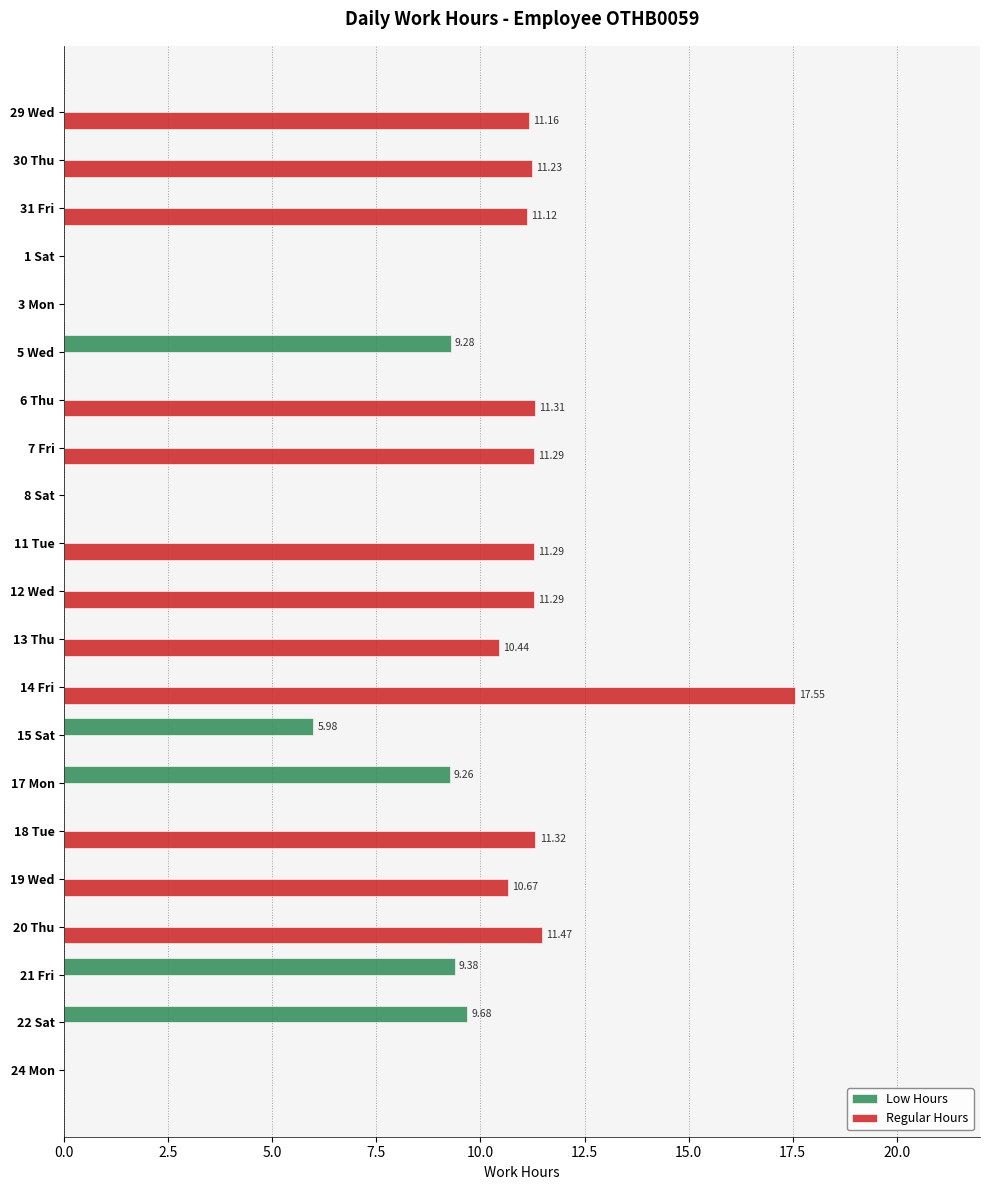

At which category is the sum across all series the highest?

14 Fri